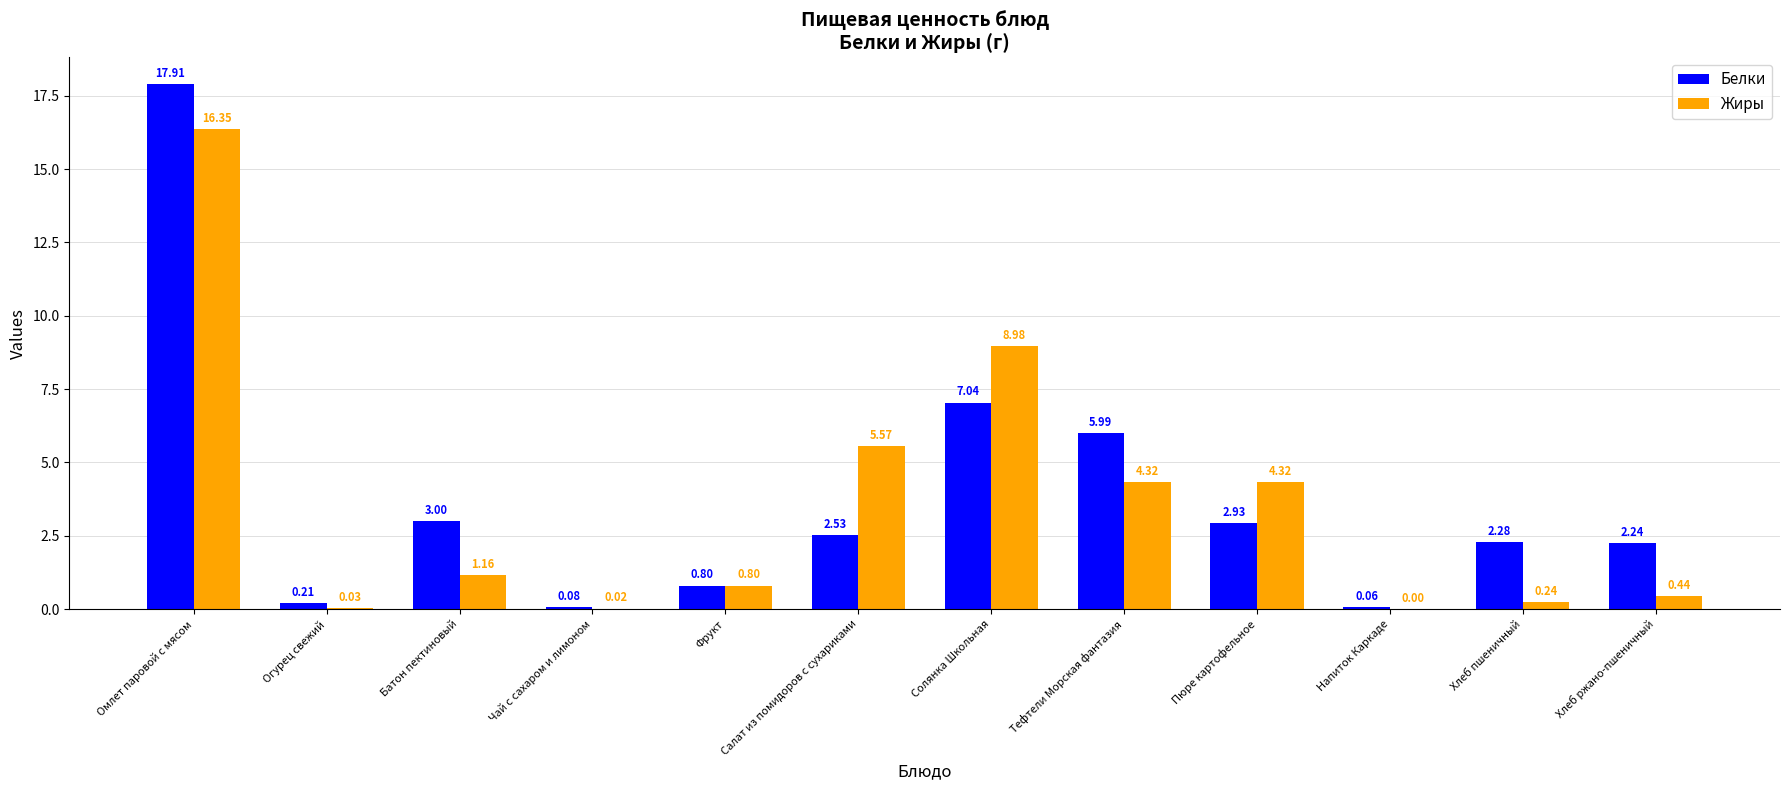

How many values in the Жиры series exceed 1?

6